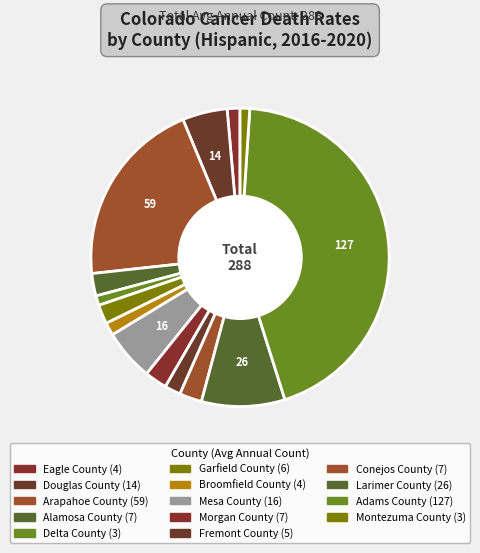

Is there any slice that represents more than half of the pie?

No